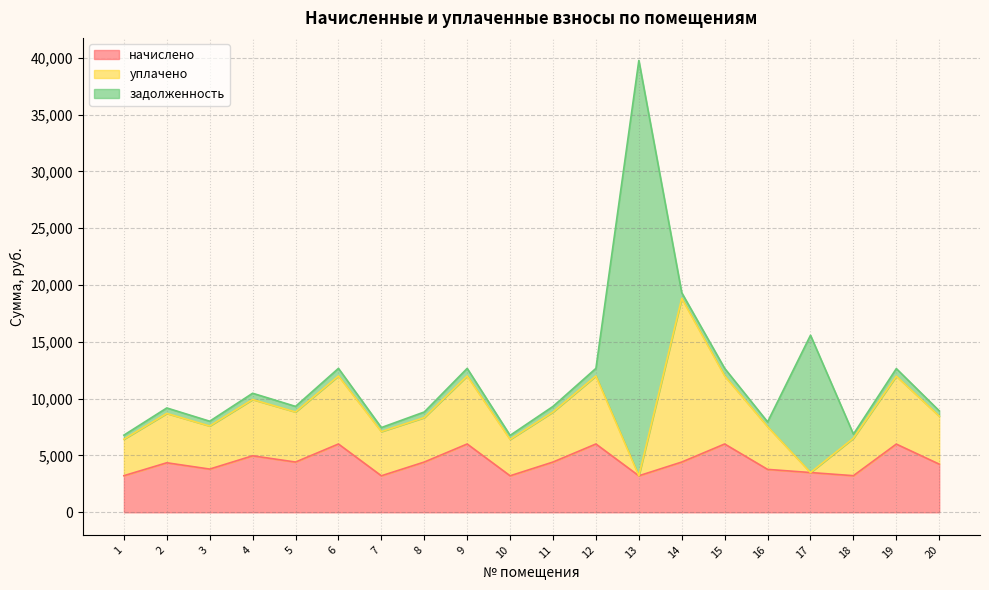

True or false: начислено has a value of 6895.6 at 20.

False